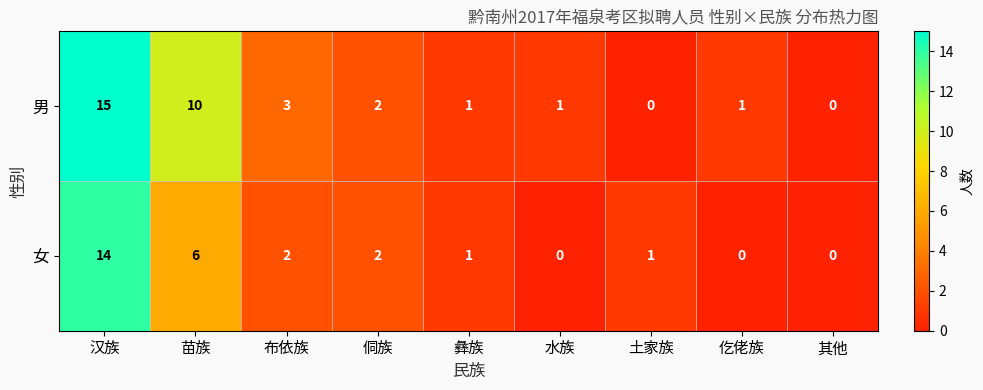

Which series has the largest total across all categories?

男